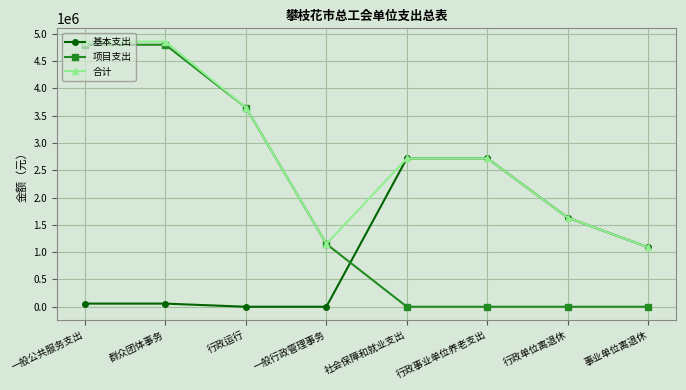

Does the chart display data point markers on the line(s)?

Yes